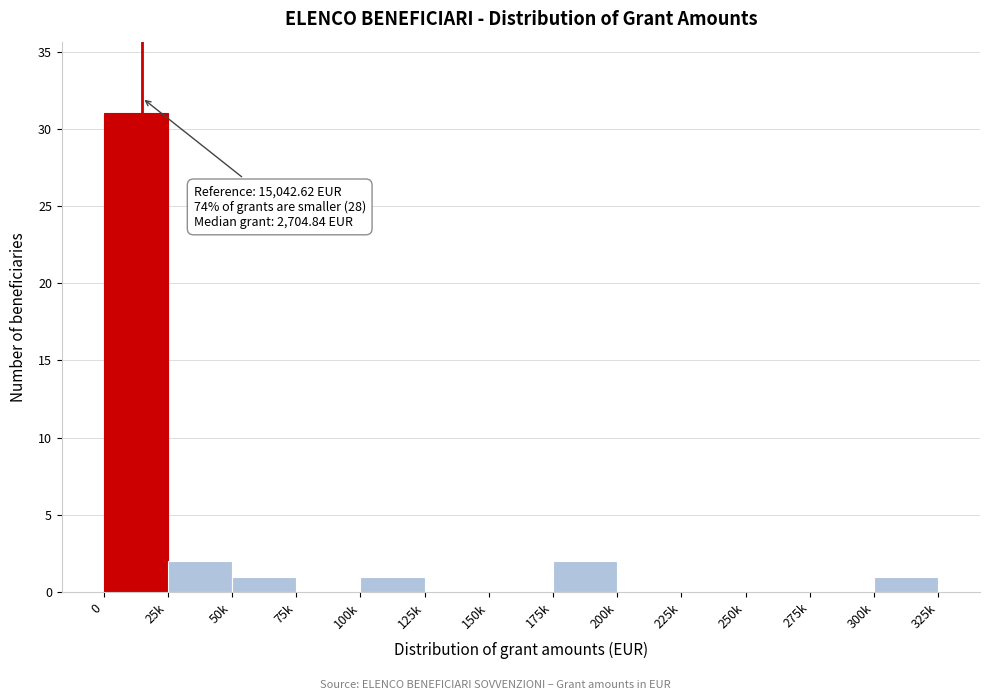

Reading right to left, list all the values displayed in this chart.

300k=1	275k=0	250k=0	225k=0	200k=0	175k=2	150k=0	125k=0	100k=1	75k=0	50k=1	25k=2	0=31